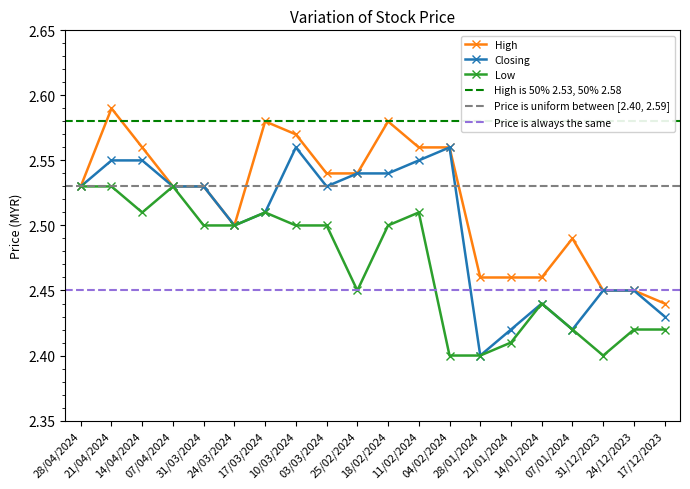

At how many categories does at least one series exceed 2?

20